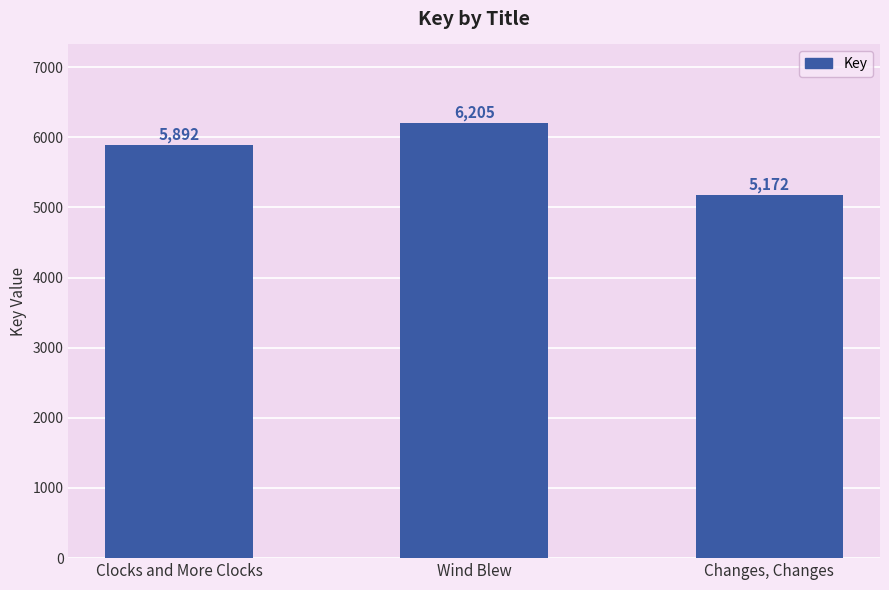

List the labels in order of value, smallest first.

Changes, Changes, Clocks and More Clocks, Wind Blew